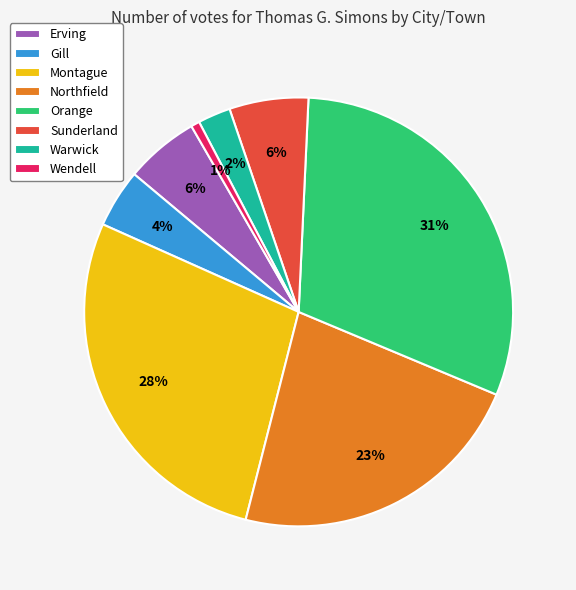

How many segments does this pie chart have?

8